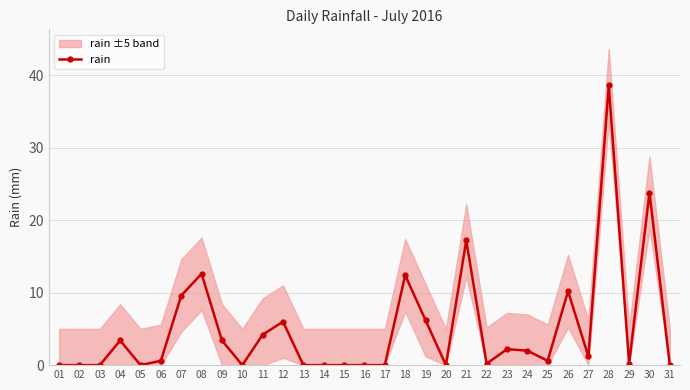

What is the maximum value shown in the chart?

38.6